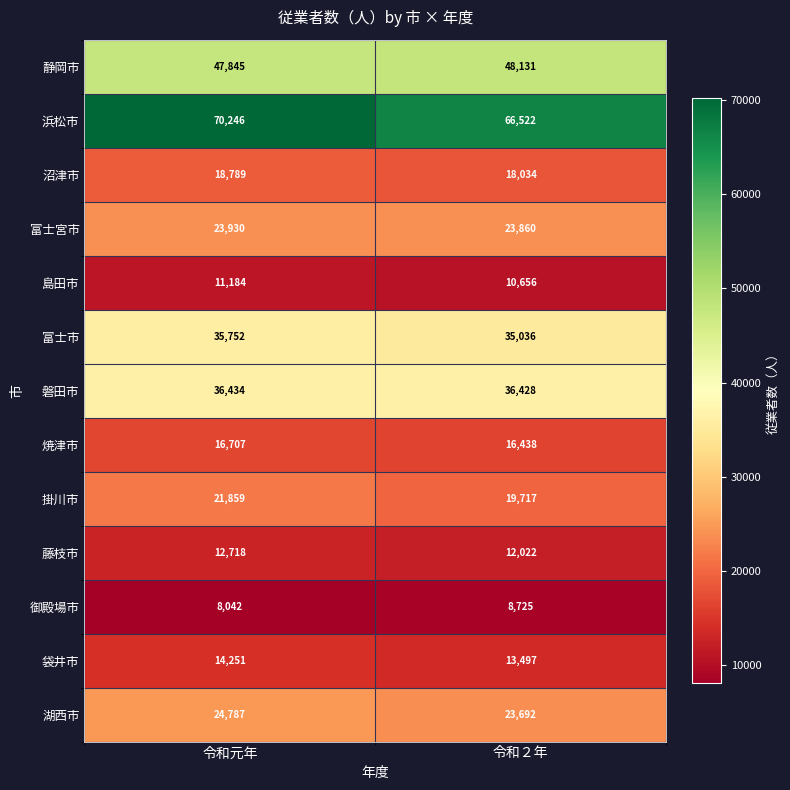

Where is 静岡市 nearest to the value 47988?

令和元年